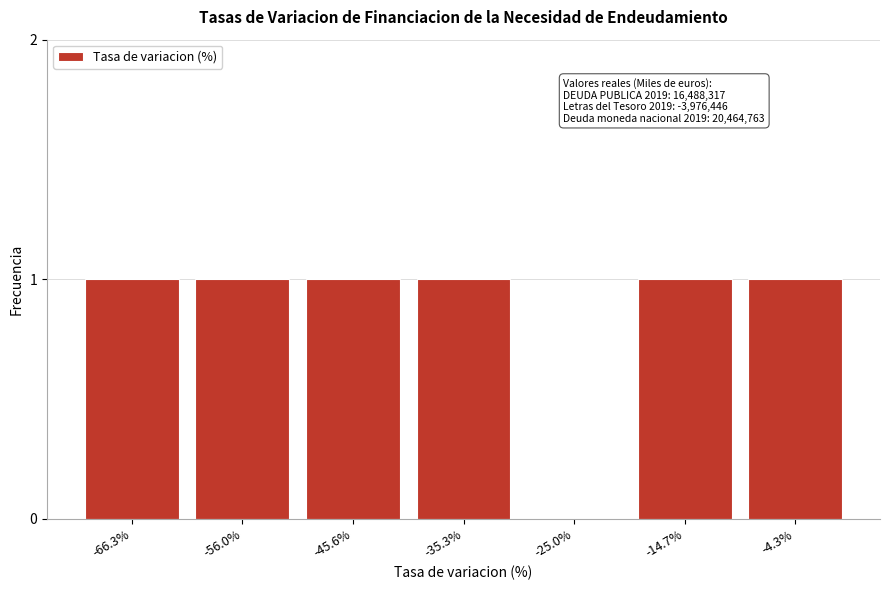

Reading left to right, transcribe all the data shown in this chart.

-66.3%=1	-56.0%=1	-45.6%=1	-35.3%=1	-25.0%=0	-14.7%=1	-4.3%=1